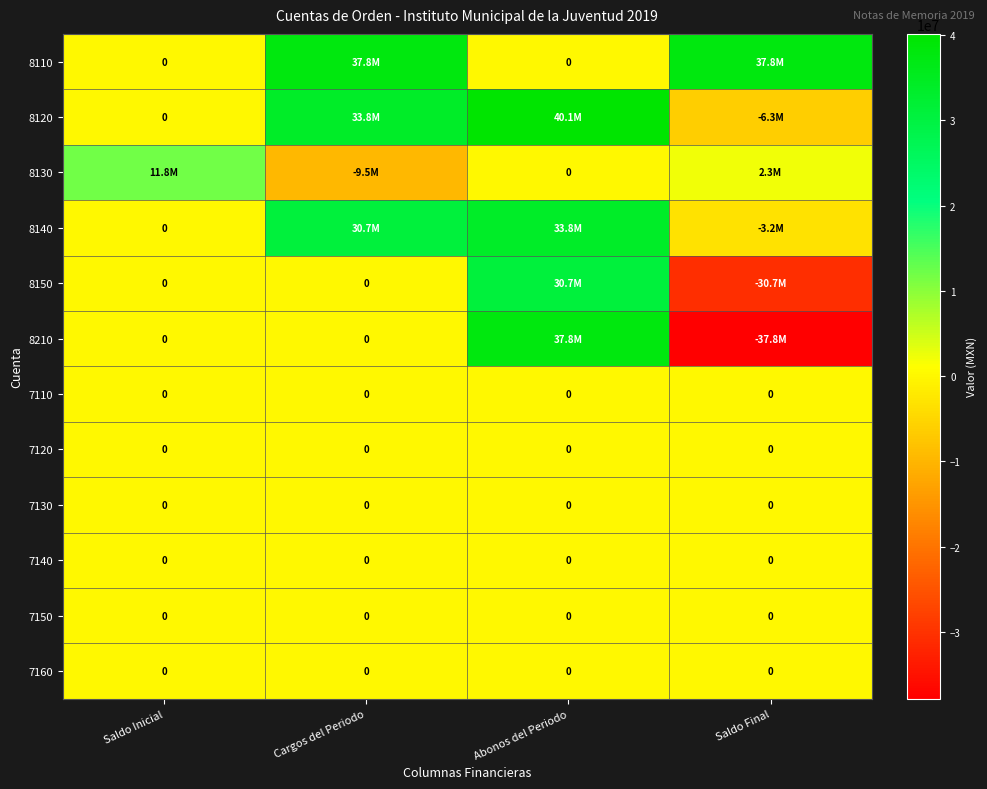

Which has a higher value, Cargos del Periodo or Saldo Final?

Cargos del Periodo